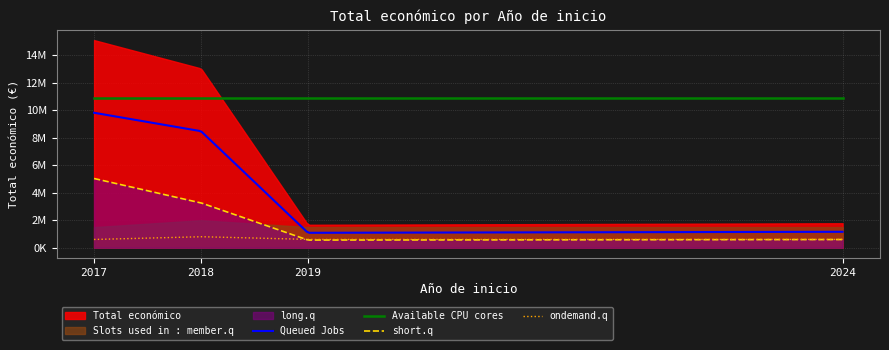

True or false: the data shows 595933 at 2018.

False